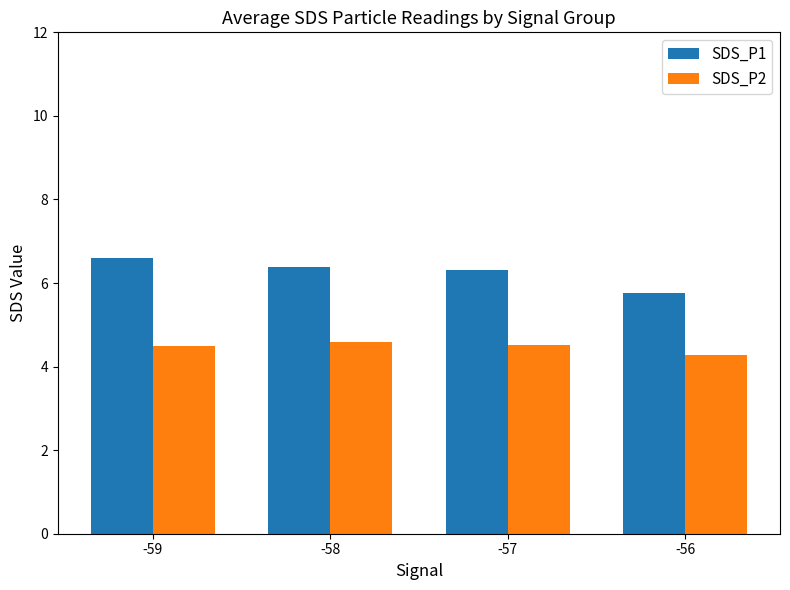

At -57, list the series in order from largest to smallest.

SDS_P1, SDS_P2